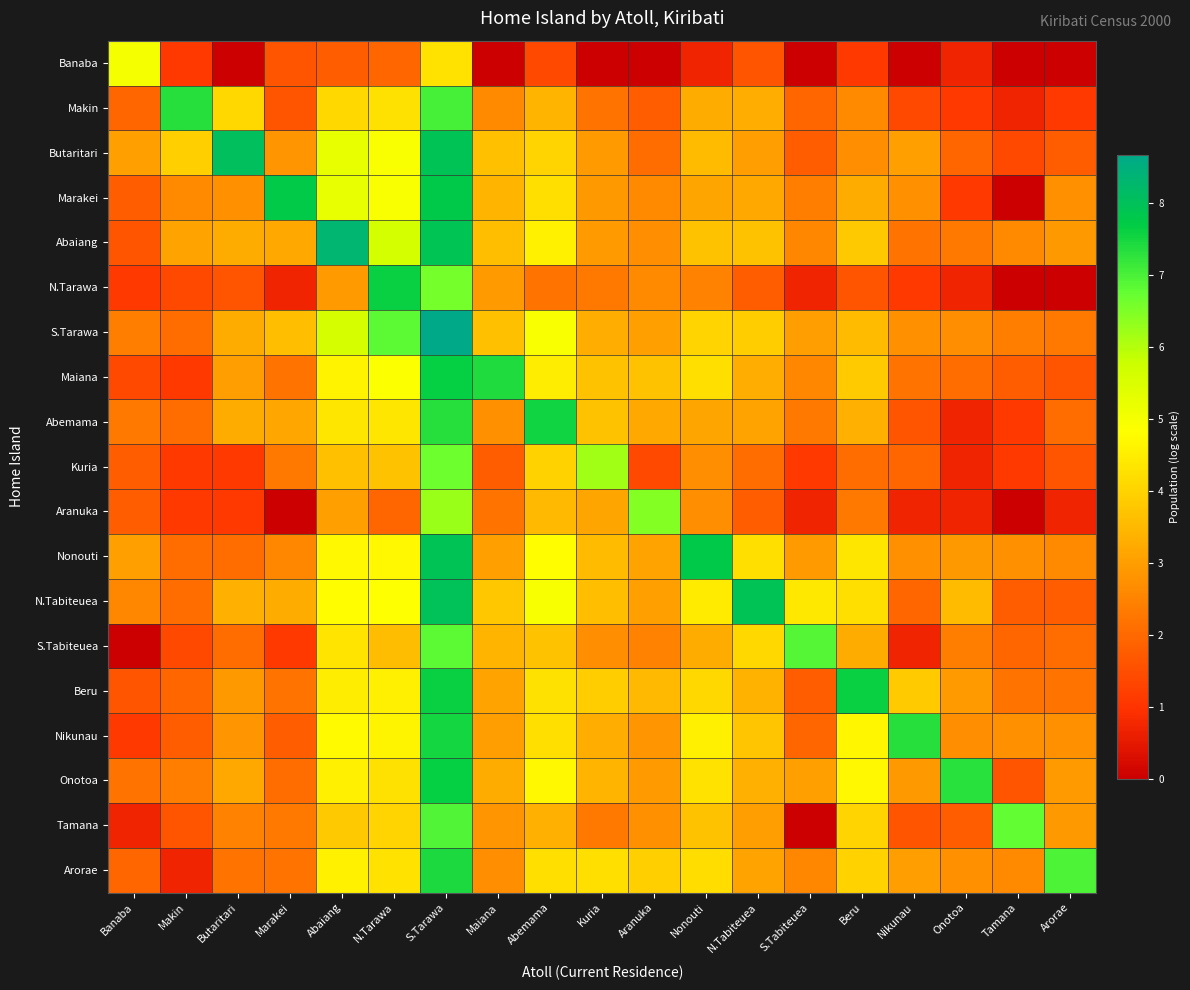

Count the number of data series in this chart.

19